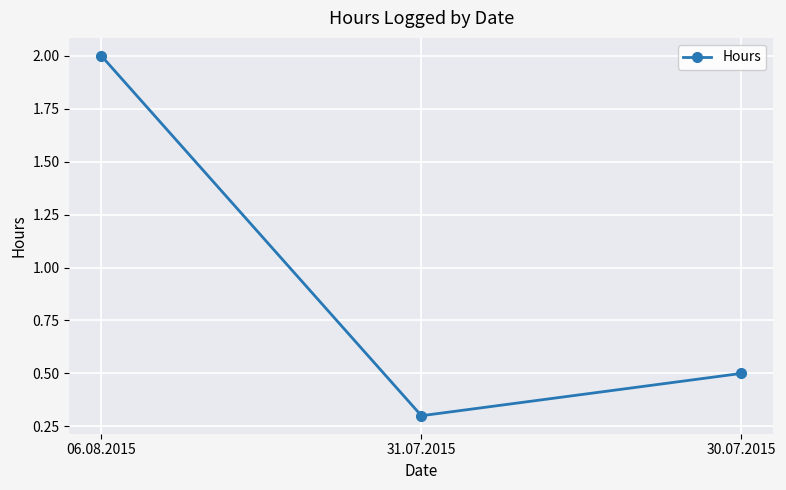

Reading right to left, extract all data points from this chart.

30.07.2015=0.5	31.07.2015=0.3	06.08.2015=2.0